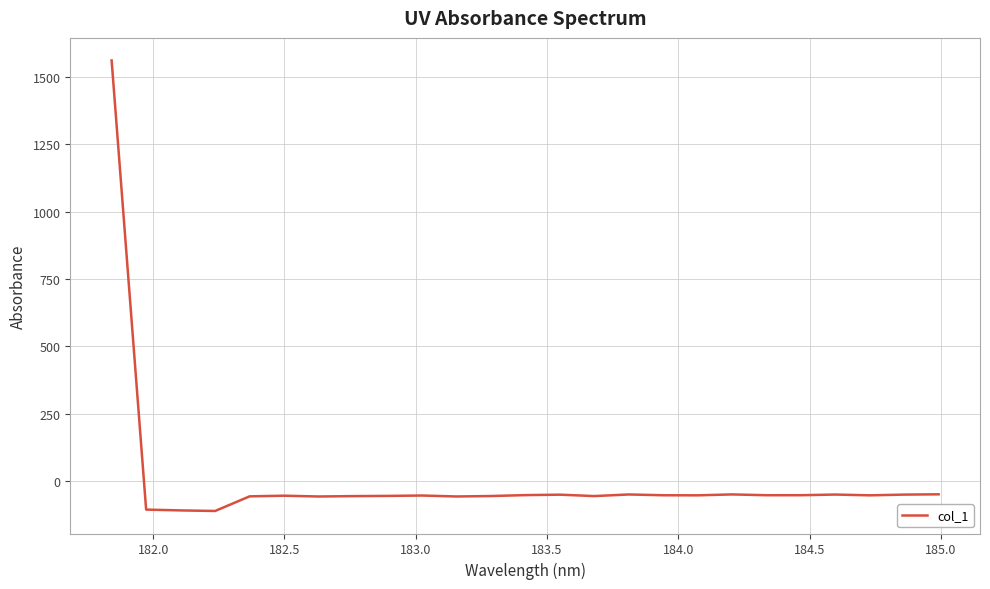

What is the difference between the maximum and minimum values?

1672.3